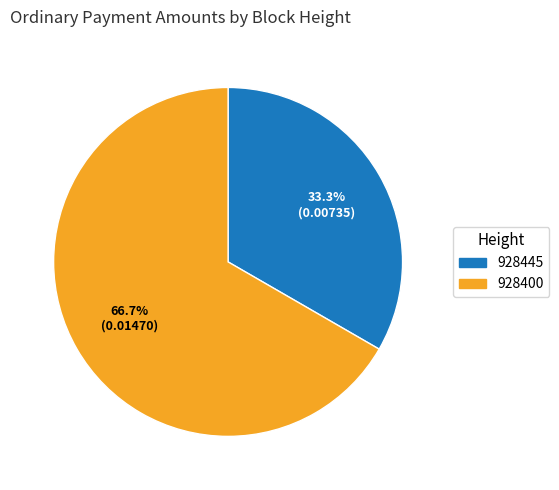

How many segments does this pie chart have?

2